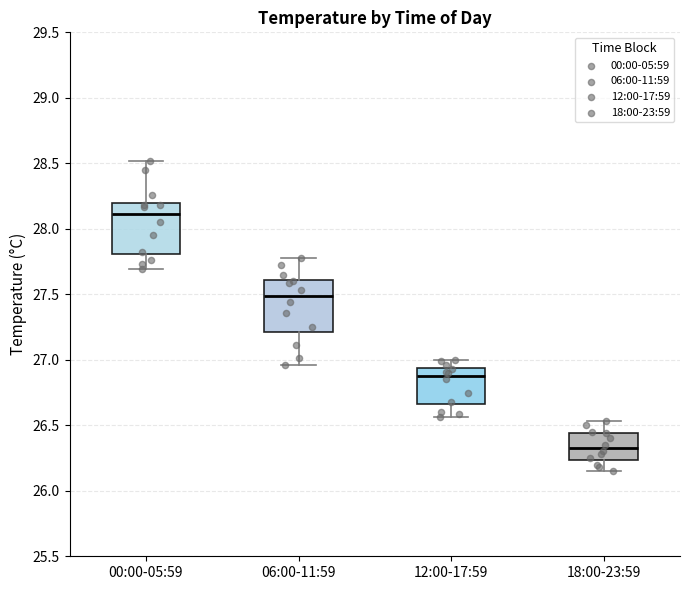

Which box has the lowest median line?

18:00-23:59